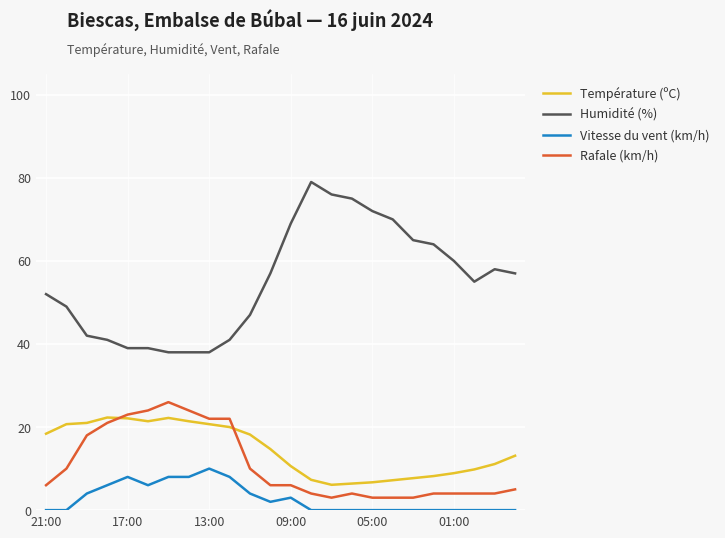

Which series has the largest range (max minus min)?

Humidité (%)